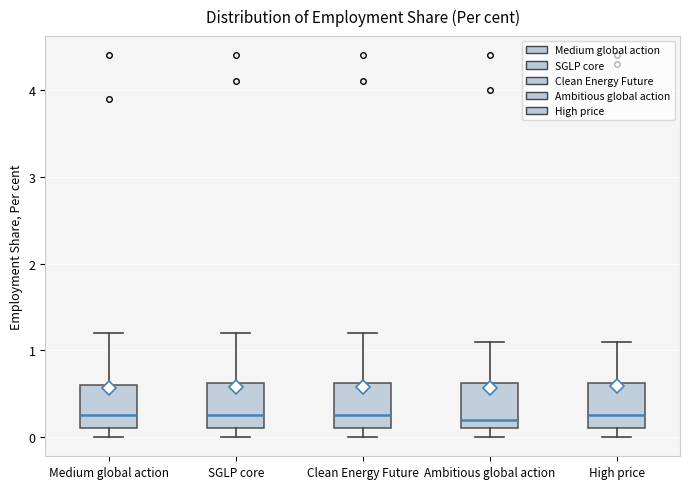

Where is the upper edge of the box for Ambitious global action on the y-axis? The values are not printed on the chart, so give them approximately, as read against the axis.

0.6